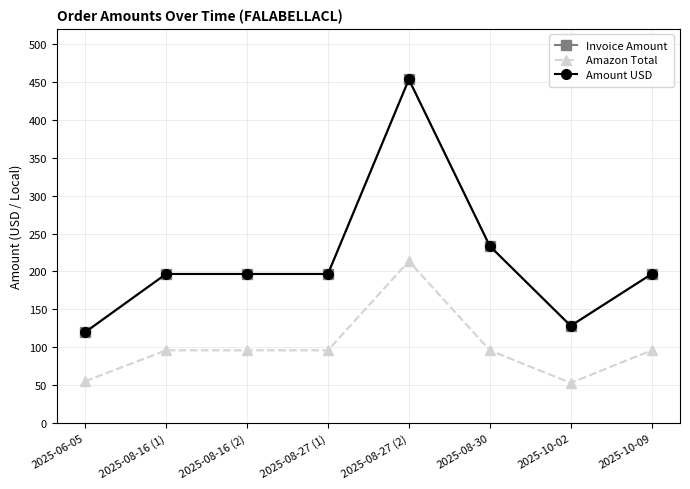

Which series has the largest total across all categories?

Invoice Amount